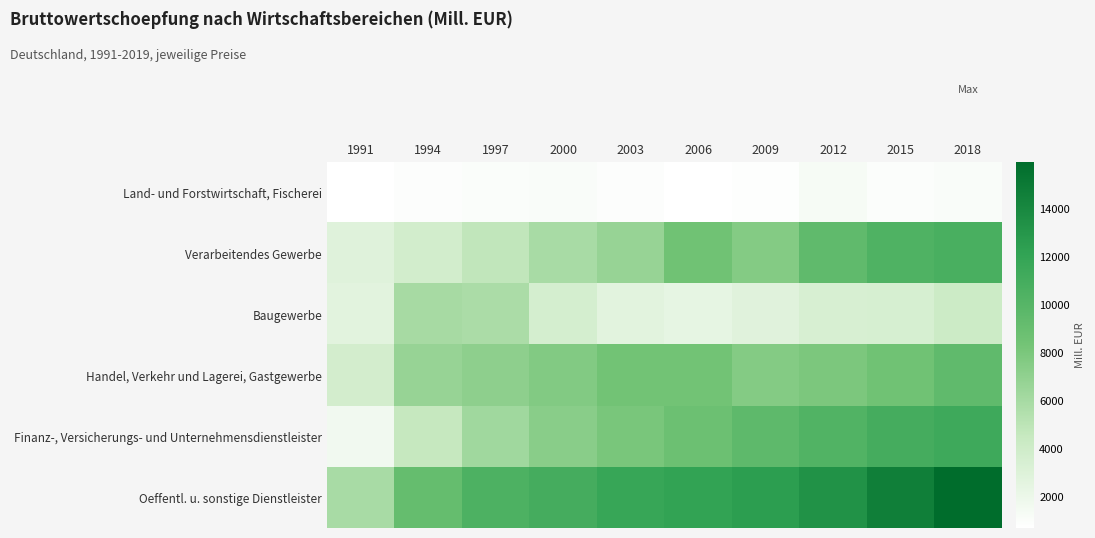

Rank the series at 2015 from highest to lowest value.

Oeffentl. u. sonstige Dienstleister, Finanz-, Versicherungs- und Unternehmensdienstleister, Verarbeitendes Gewerbe, Handel, Verkehr und Lagerei, Gastgewerbe, Baugewerbe, Land- und Forstwirtschaft, Fischerei